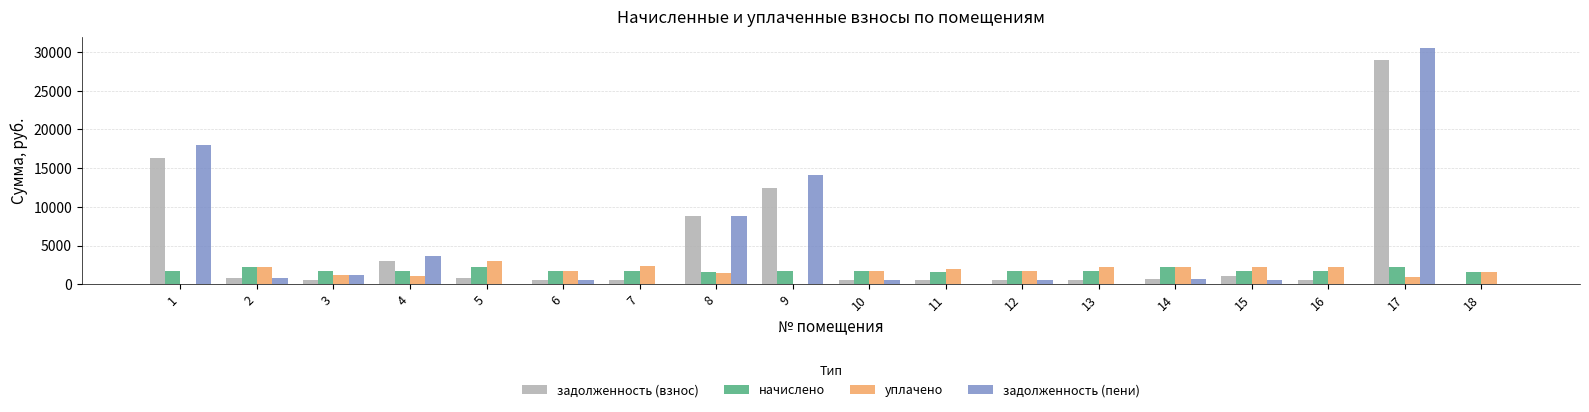

How many values in задолженность (взнос) are above zero?

17